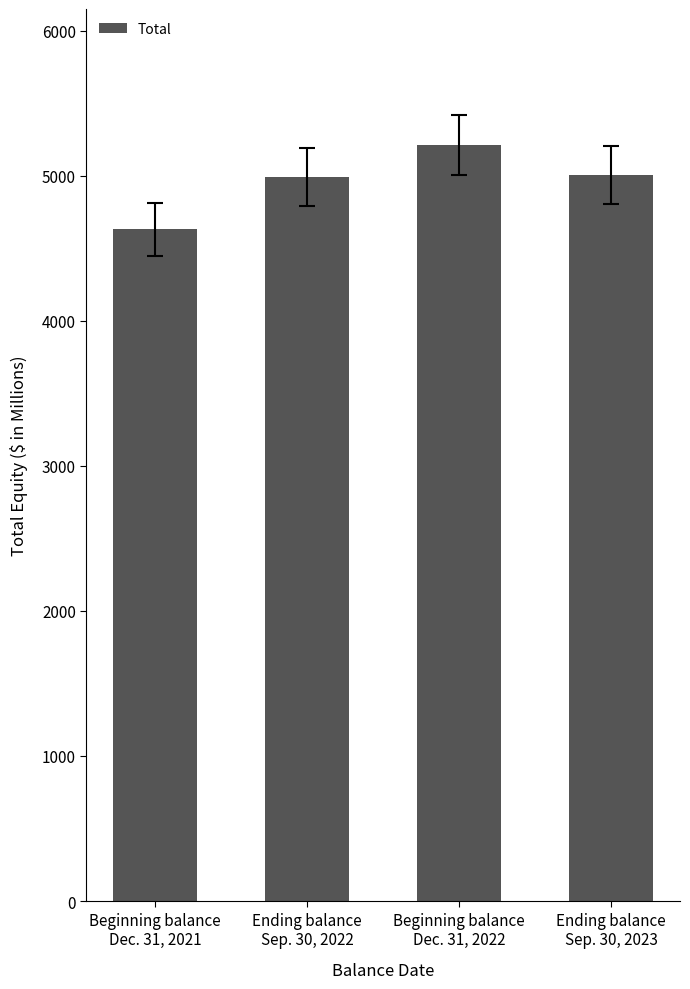

Count the number of data series in this chart.

1